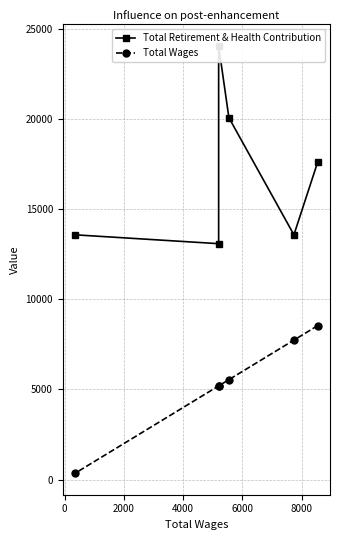

True or false: Total Wages has more than 0 interior local peaks.

False